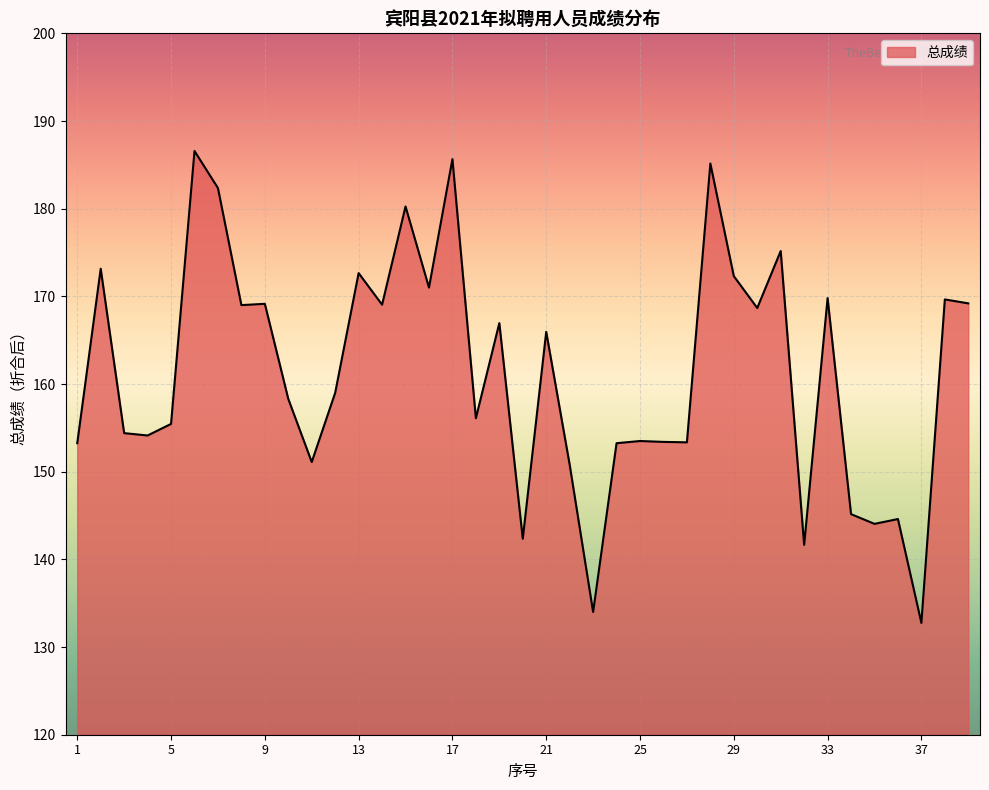

What is the greatest value displayed?

186.6